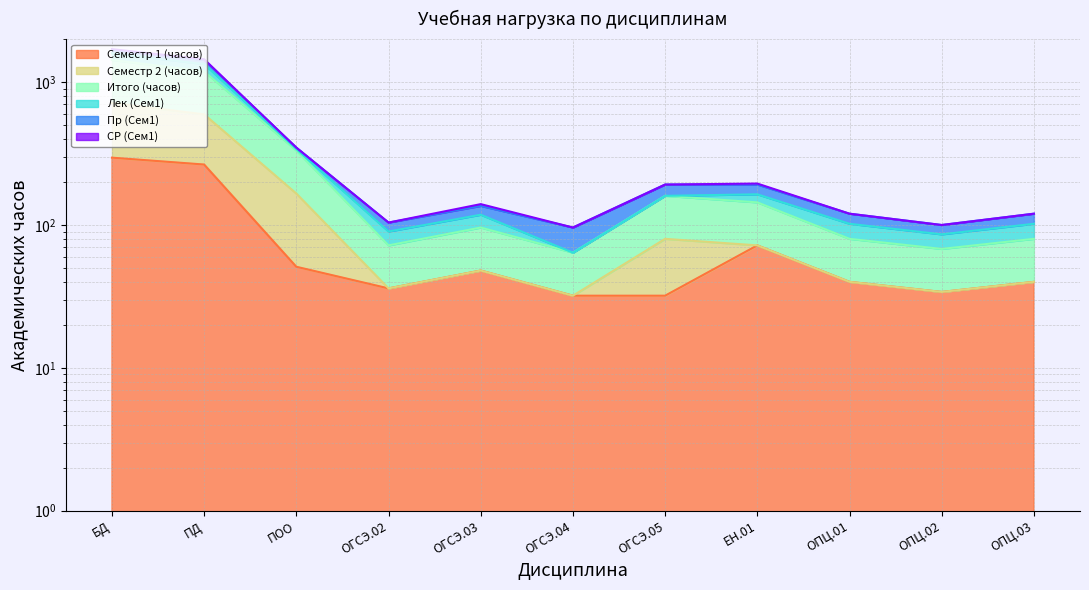

At which label does Итого (часов) reach its minimum?

ОГСЭ.04